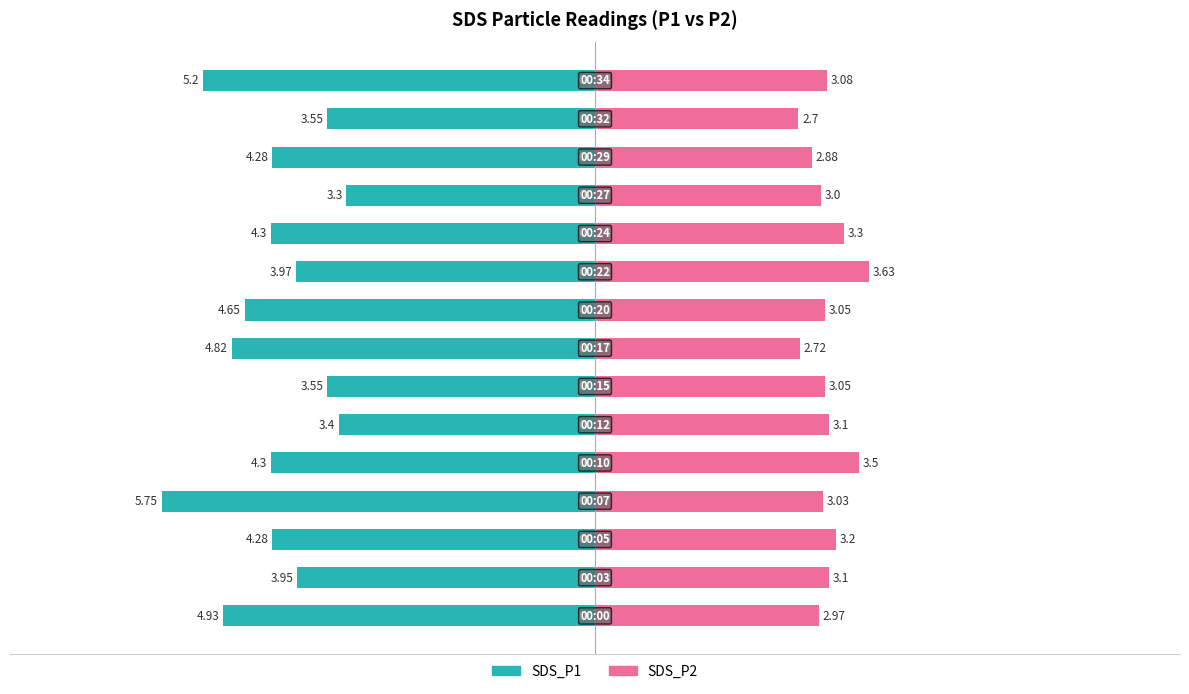

What value does the SDS_P2 series have at −4?

3.2